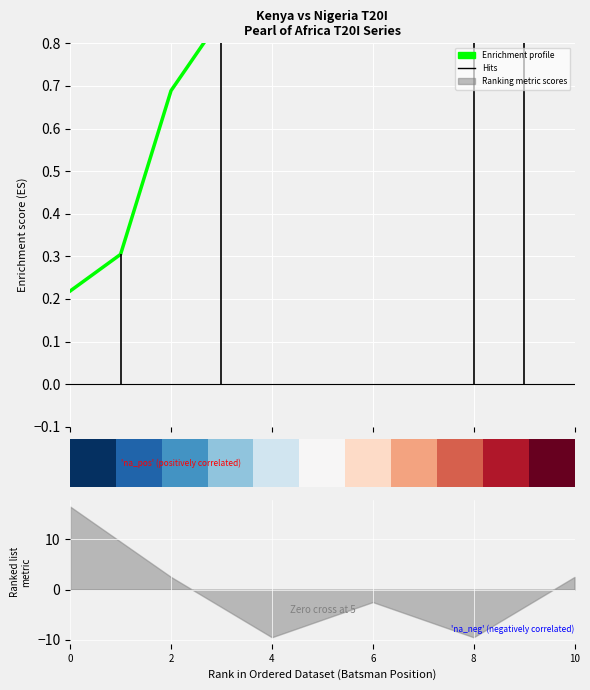

Is the value of row_0 at 8 greater than the value of Enrichment profile (Cumulative Runs) at 10?

No